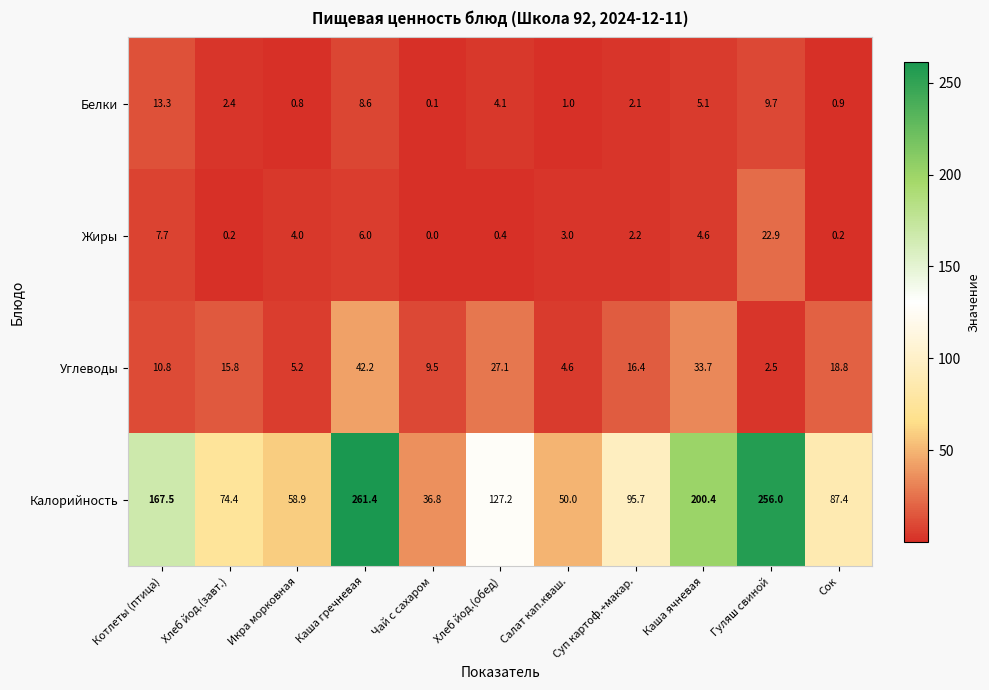

At which label does Жиры first exceed 3?

Котлеты (птица)